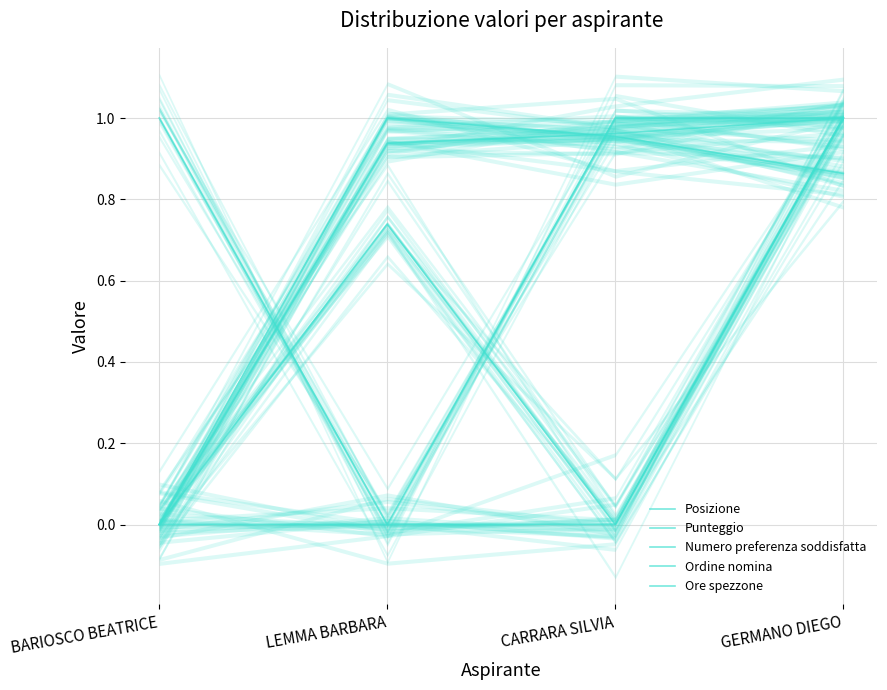

Reading left to right, extract all data points from this chart.

Posizione: 0.0	0.9	1.0	1.0
Punteggio: 0.0	1.0	1.0	0.9
Numero preferenza soddisfatta: 0.0	0.7	0.0	1.0
Ordine nomina: 0.0	0.0	0.0	1.0
Ore spezzone: 1.0	0.0	1.0	1.0